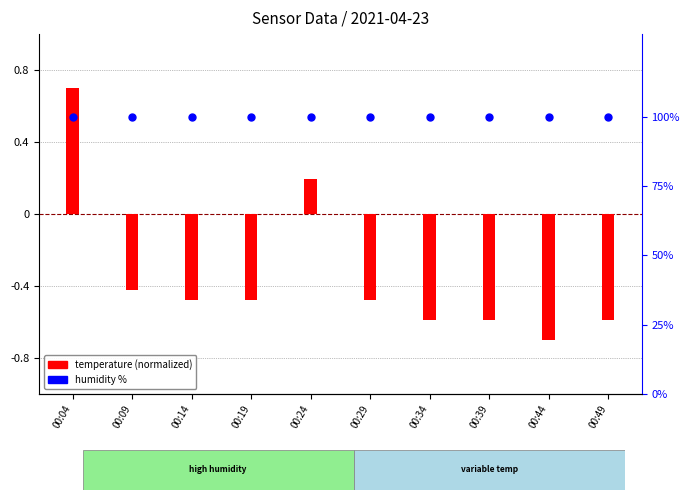

At how many categories does at least one series exceed 68?

10